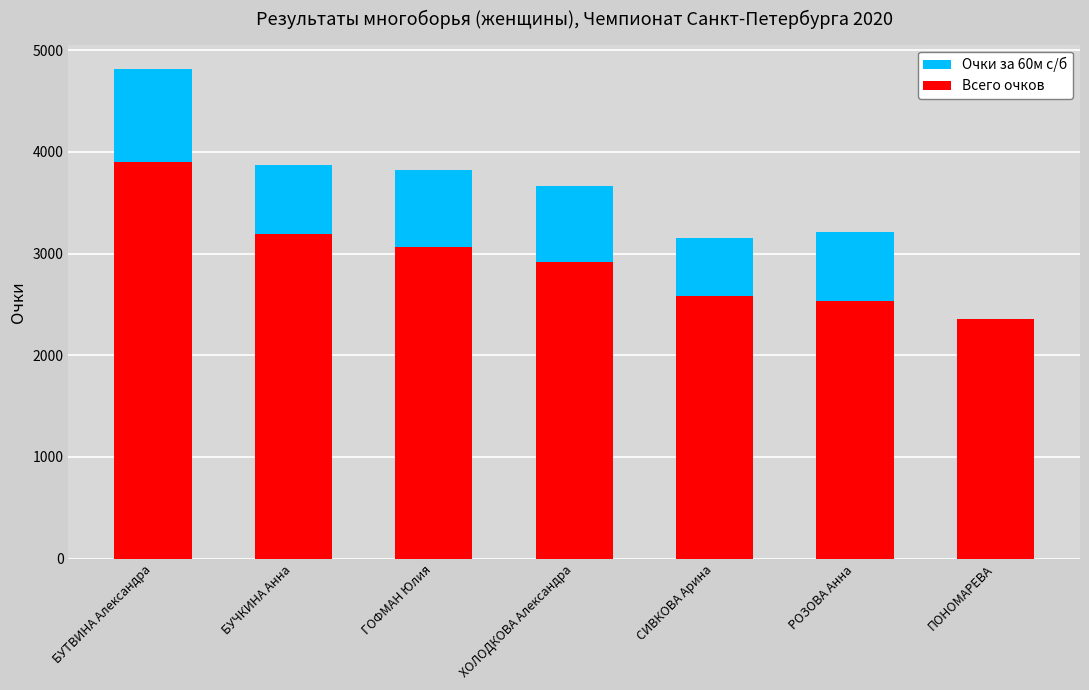

What is the sum of the Всего очков values at БУЧКИНА Анна and БУТВИНА Александра?

7093